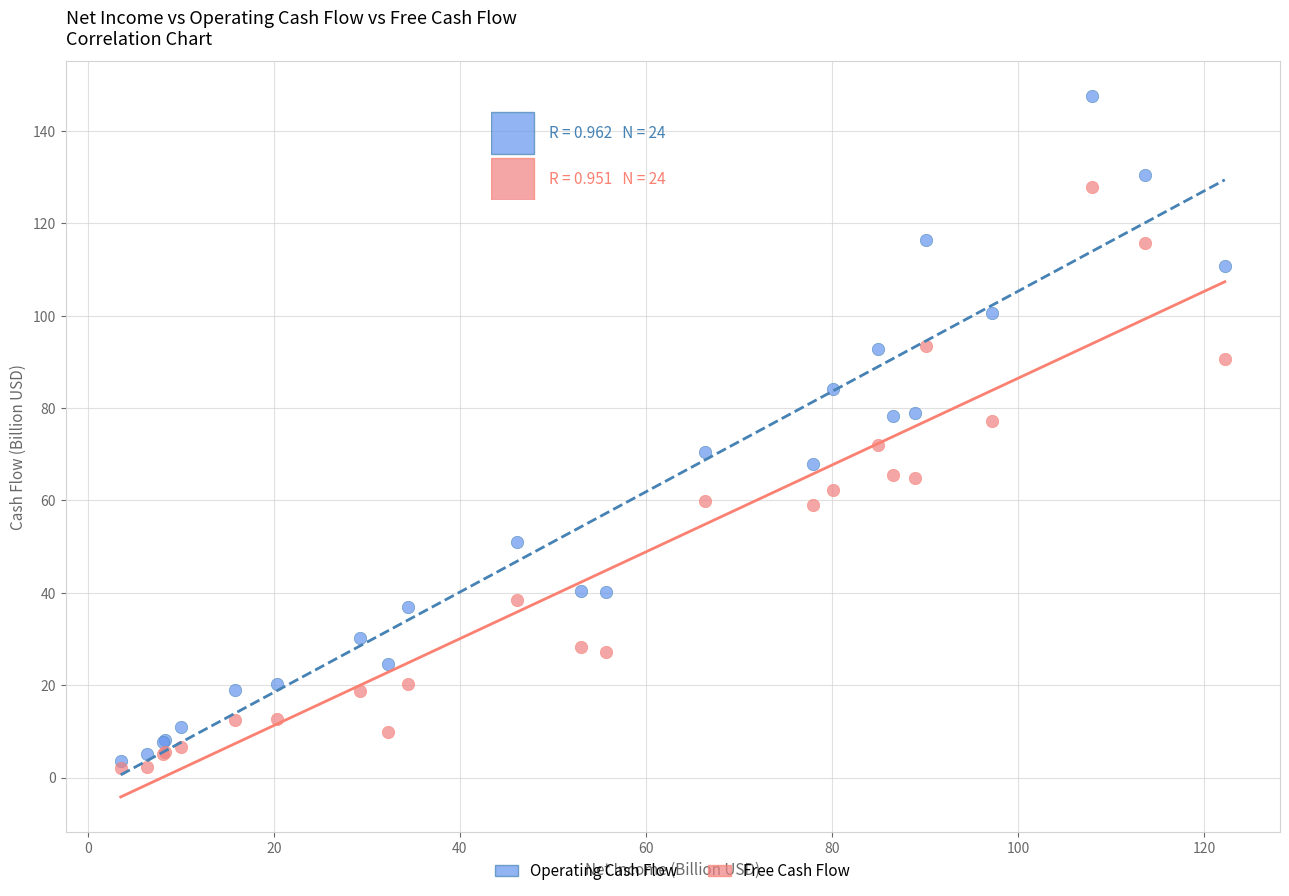

Which series reaches the maximum Y coordinate?

Operating Cash Flow